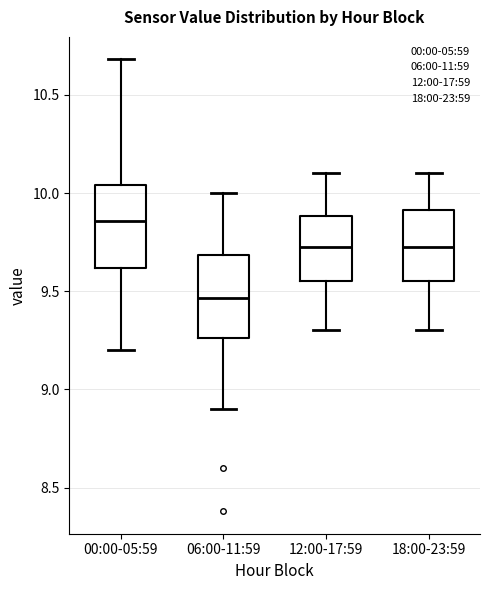

Reading left to right, read every box against the y-axis: the position of its median line, the range the box covers, and the ends of its whiskers. The values are not printed on the chart, so give them approximately, as read against the axis.

00:00-05:59: median 9.85, box 9.60 to 10.05, whiskers 9.20 to 10.70
06:00-11:59: median 9.45, box 9.25 to 9.70, whiskers 8.90 to 10.00
12:00-17:59: median 9.75, box 9.55 to 9.90, whiskers 9.30 to 10.10
18:00-23:59: median 9.75, box 9.55 to 9.90, whiskers 9.30 to 10.10